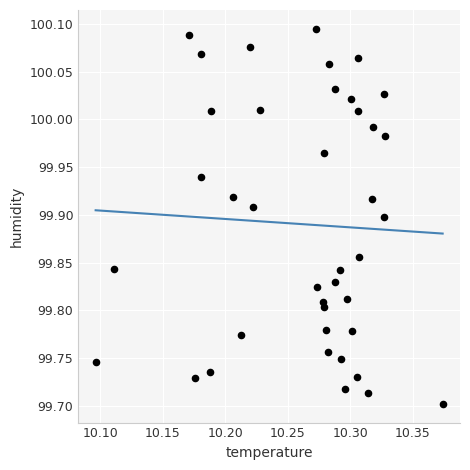

What is the range of Y values (max minus min)?

0.4